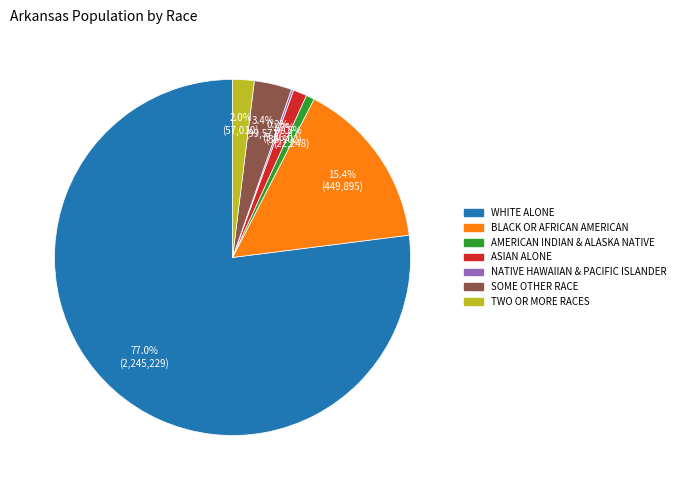

Is there any slice that represents more than half of the pie?

Yes